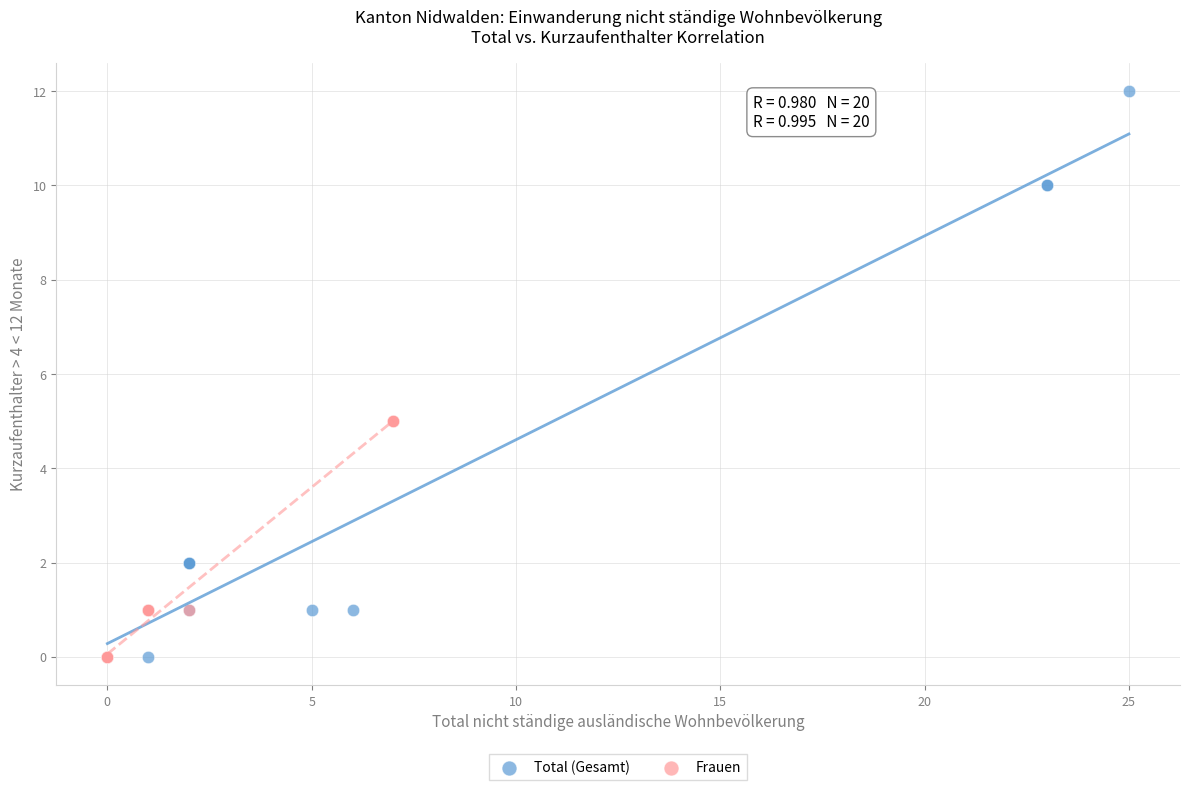

Which series has the widest spread of Y values?

Total (Gesamt)